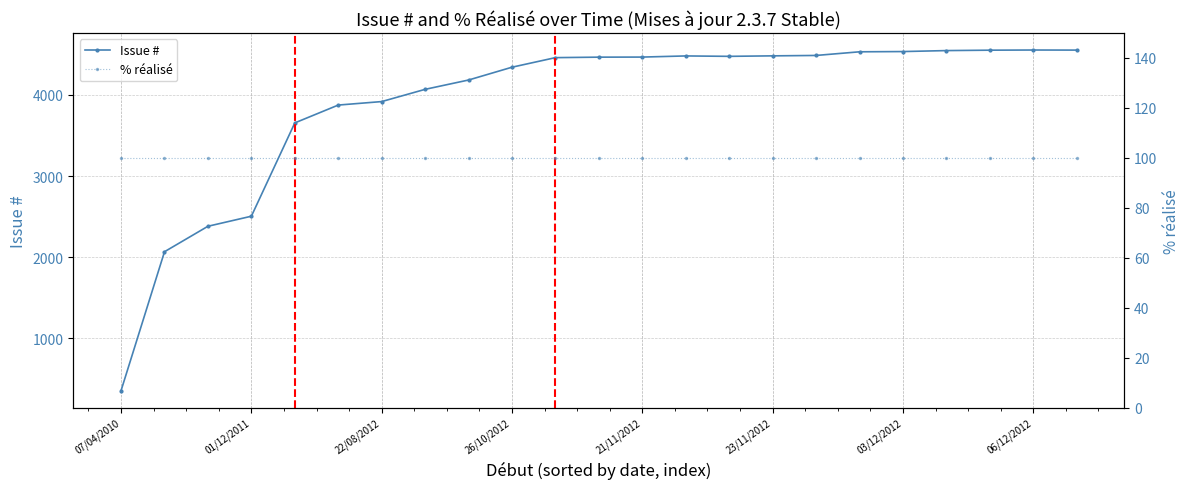

What is the label of the 12th point from the left?

11